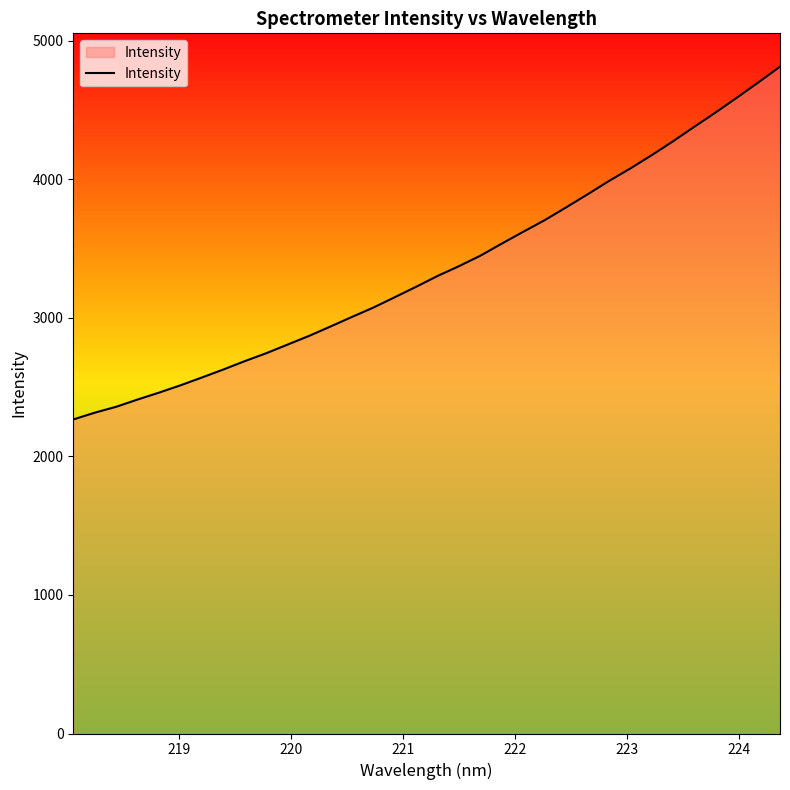

What is the difference between the maximum and minimum values?

2545.5